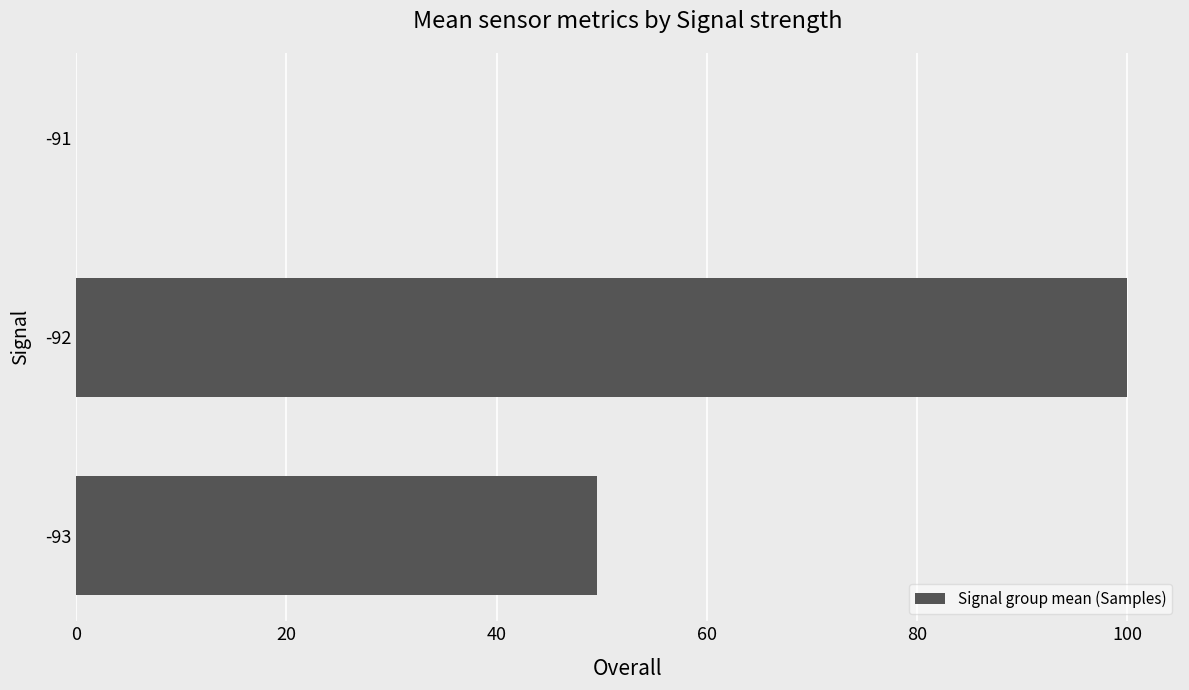

Which has a higher value, -92 or -93?

-92